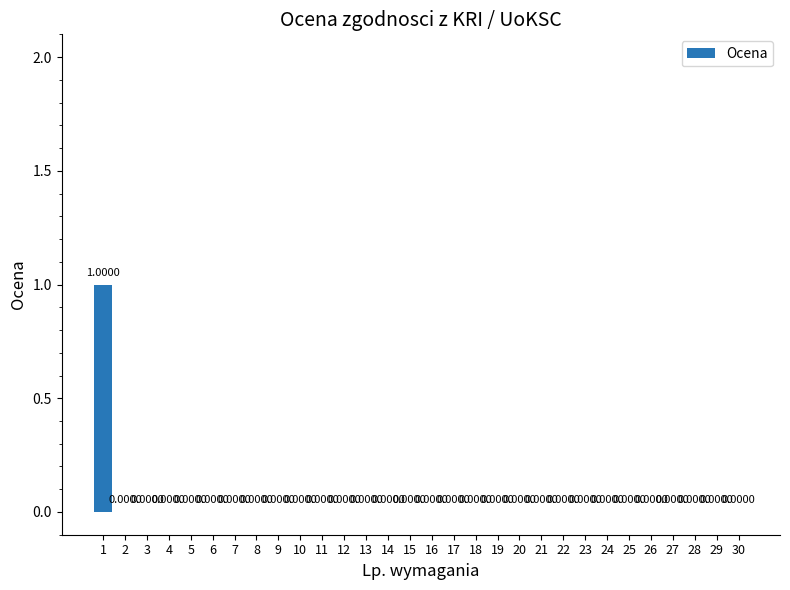

What is the maximum value shown in the chart?

1